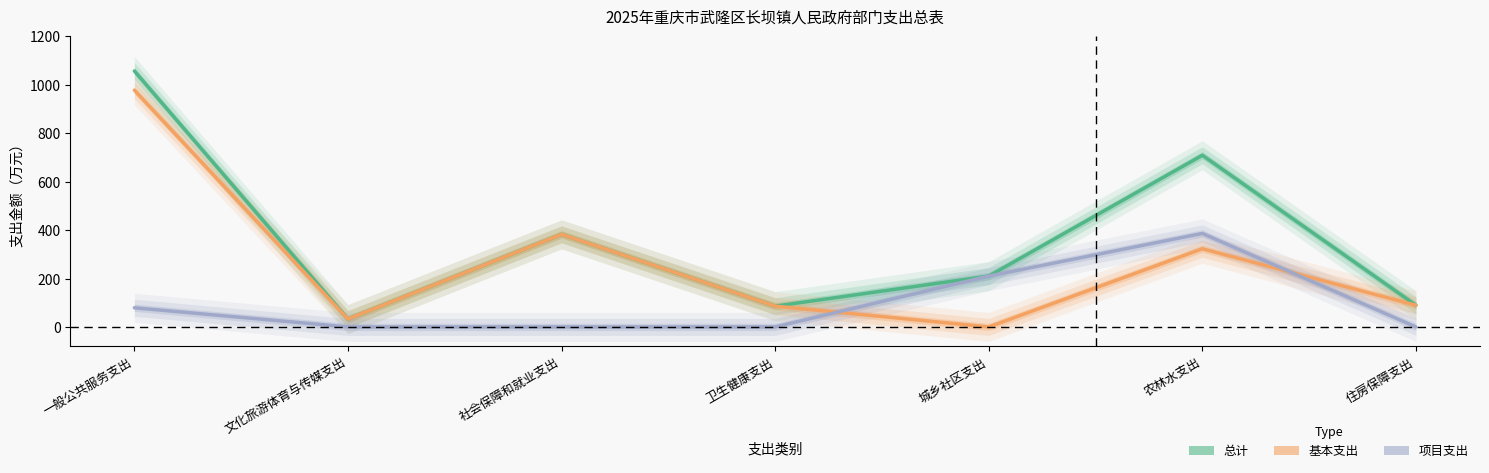

At how many categories does at least one series exceed 329?

3